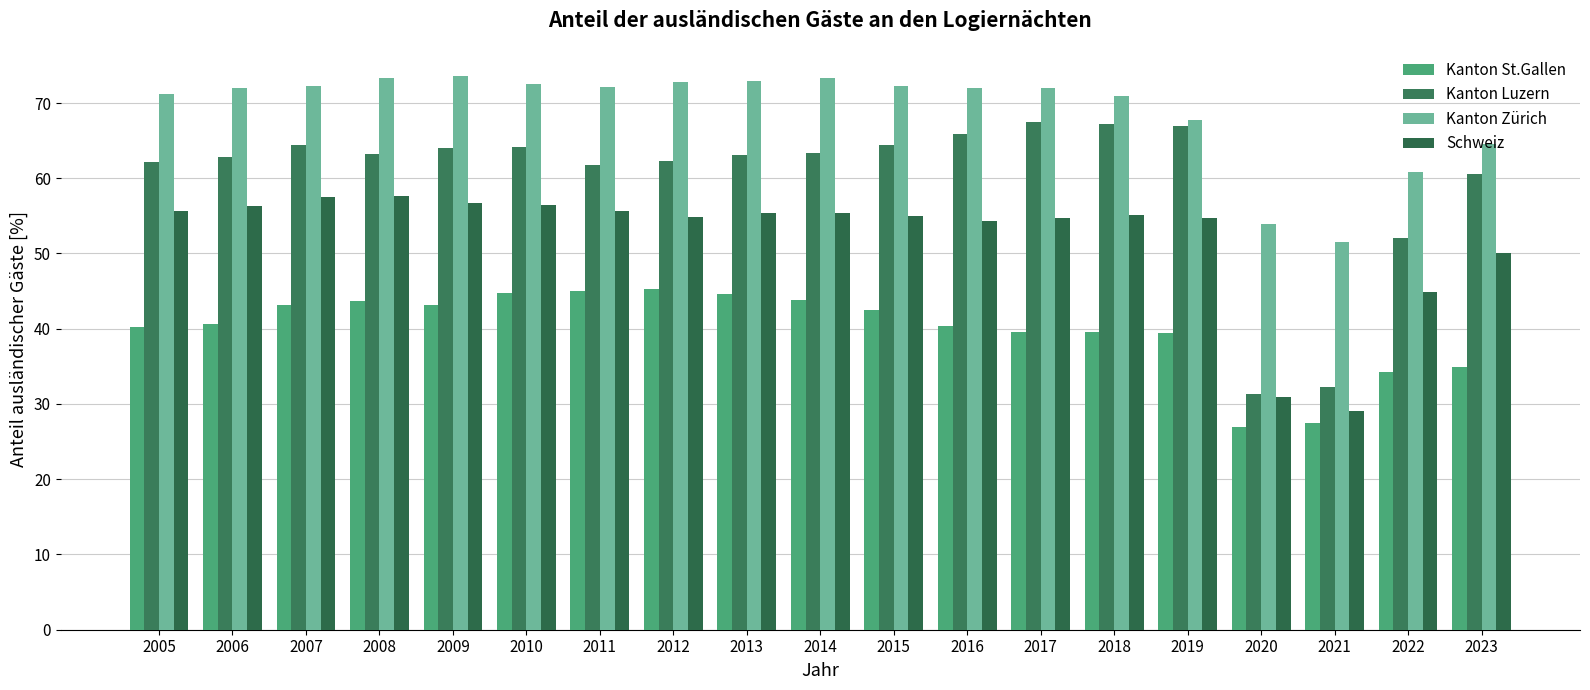

What is the maximum value shown in the chart?

73.6